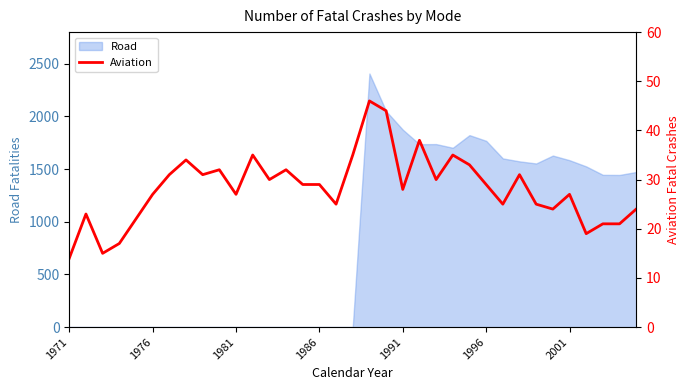

The value of Road at 1976 is 783. True or false?

False